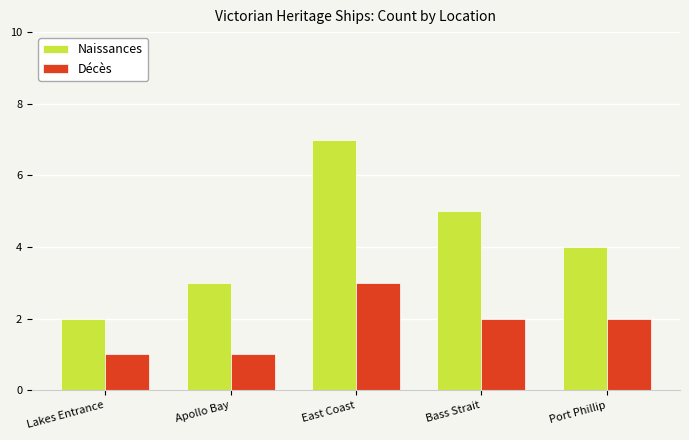

What position from the left is Apollo Bay?

2